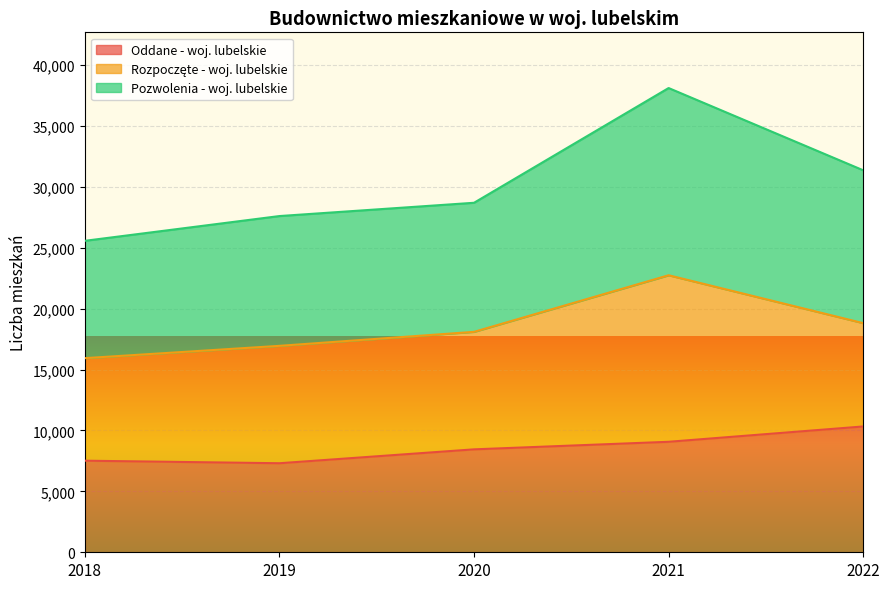

Between 2019 and 2020, which series saw the biggest shift?

Oddane - woj. lubelskie